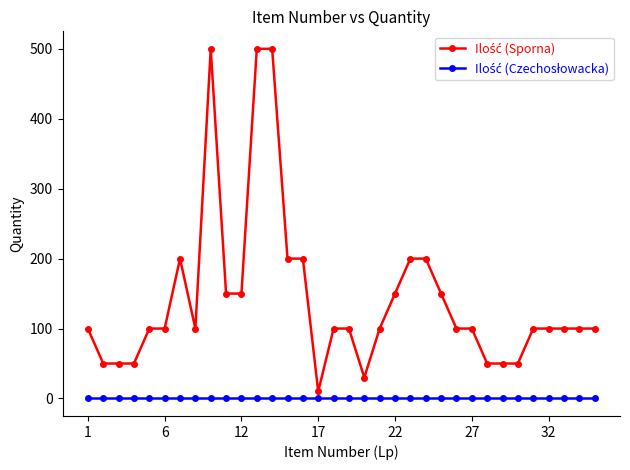

How many lines are shown in the chart?

2